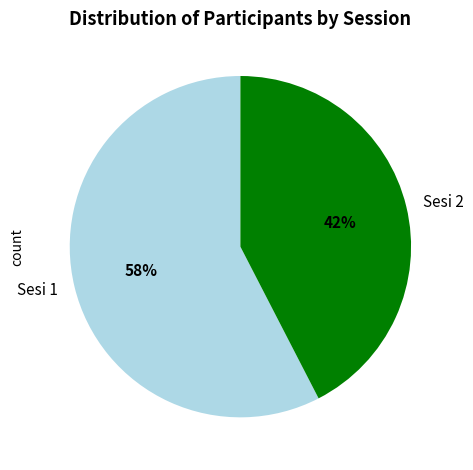

How many segments does this pie chart have?

2